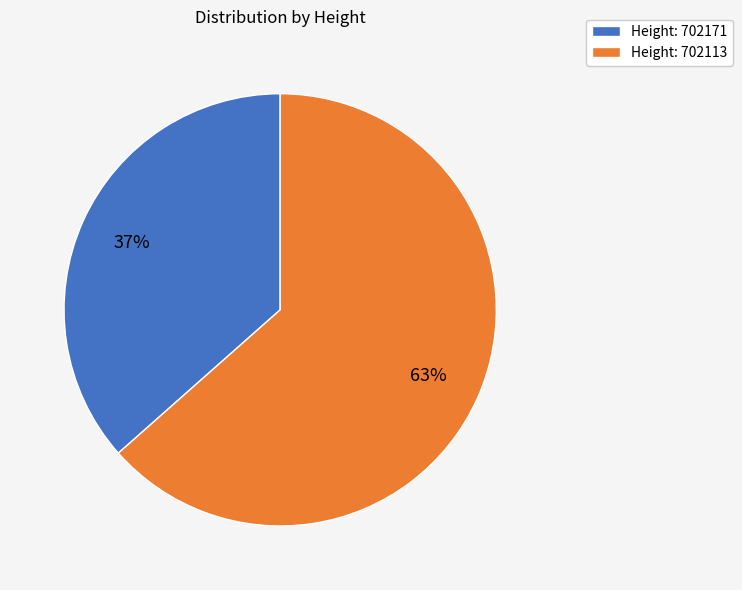

Count the number of slices in the pie.

2